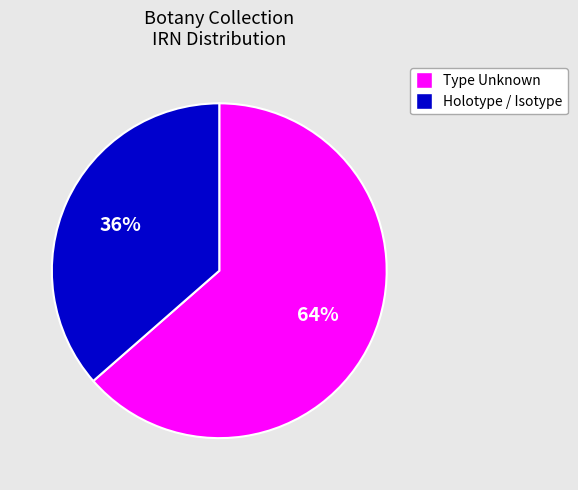

To the nearest percent, what is the average slice percentage?

50%